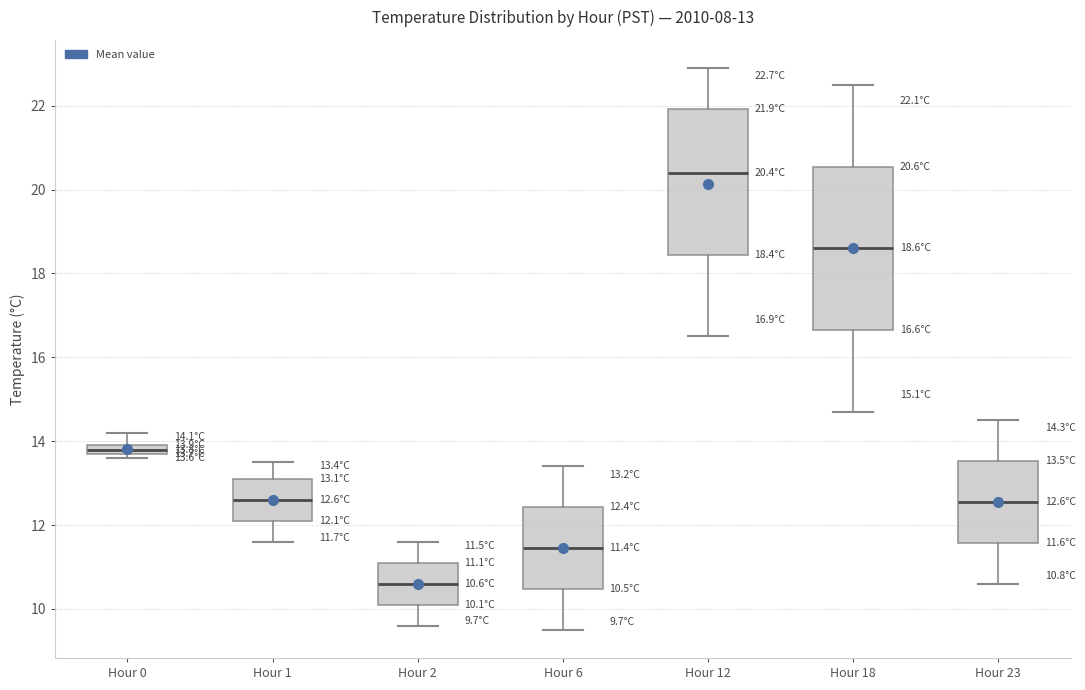

Comparing the boxes themselves (not the whiskers), which one is the tallest?

Hour 18